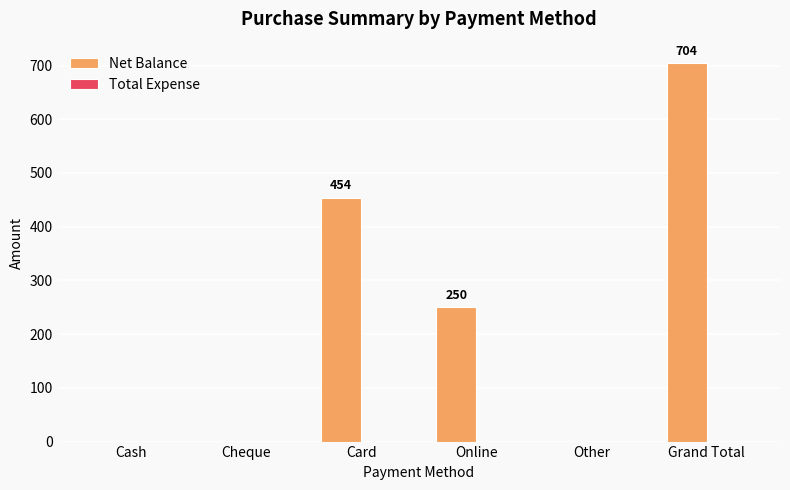

What is the greatest value displayed?

704